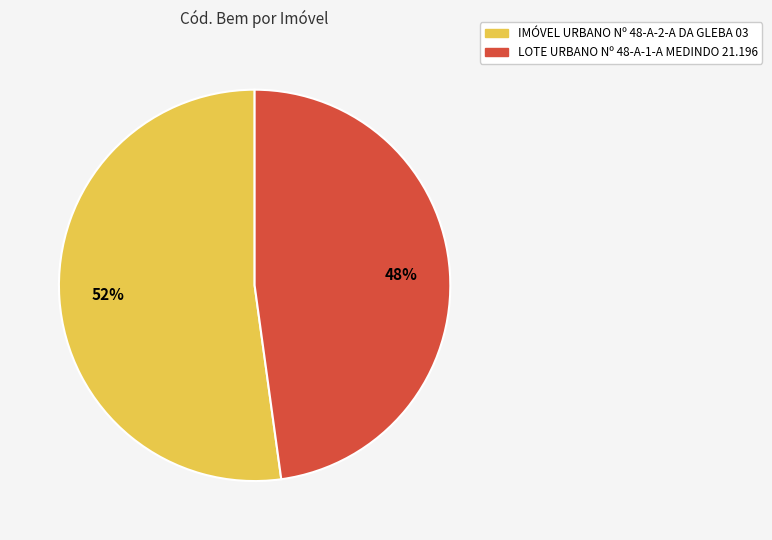

Do IMÓVEL URBANO Nº 48-A-2-A DA GLEBA 03 and LOTE URBANO Nº 48-A-1-A MEDINDO 21.196 together represent more than half of the pie?

Yes